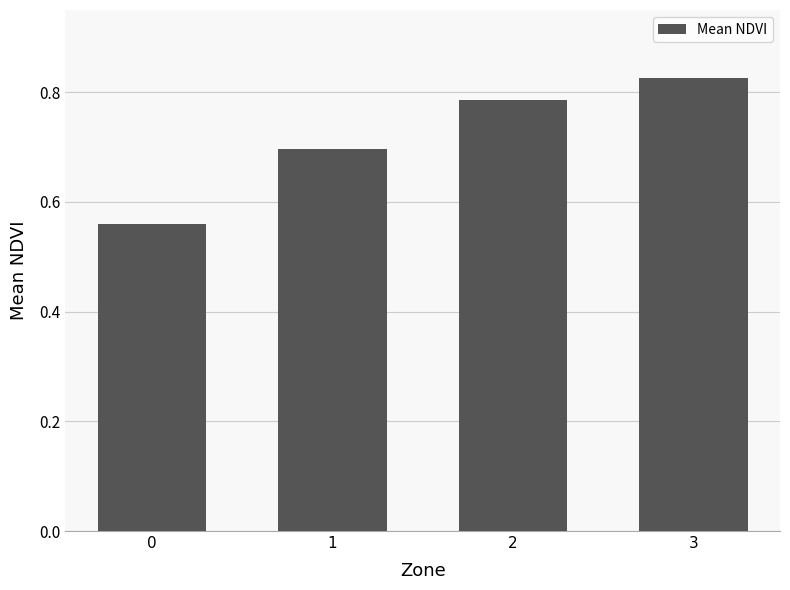

List the labels in order of value, largest first.

3, 2, 1, 0